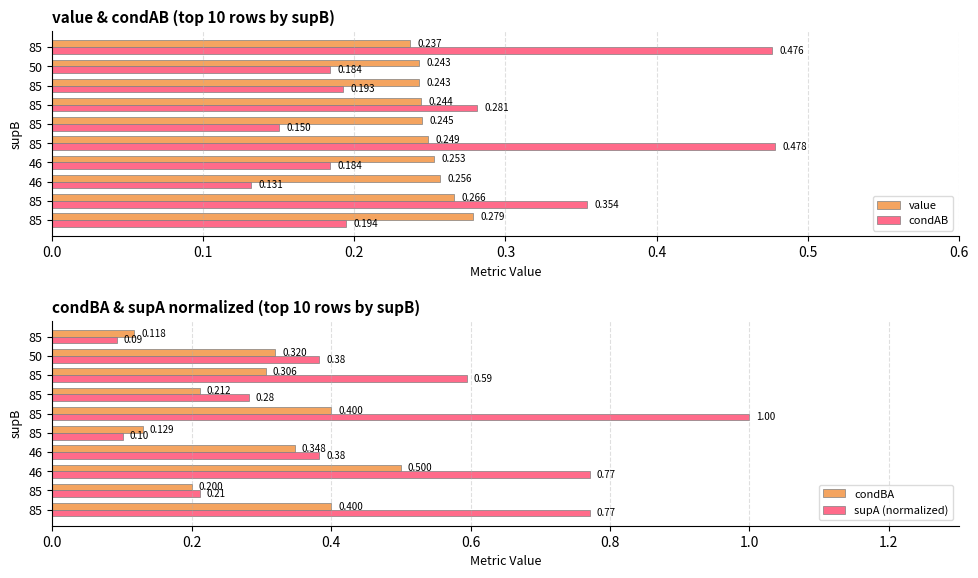

At how many categories does at least one series exceed 0?

10